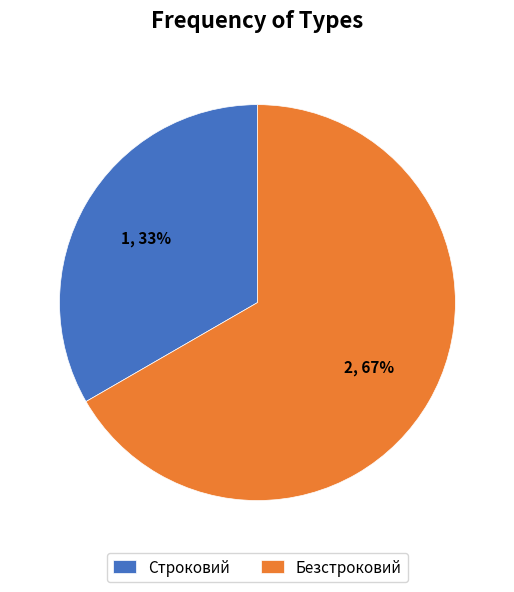

Do Строковий and Безстроковий together represent more than half of the pie?

Yes